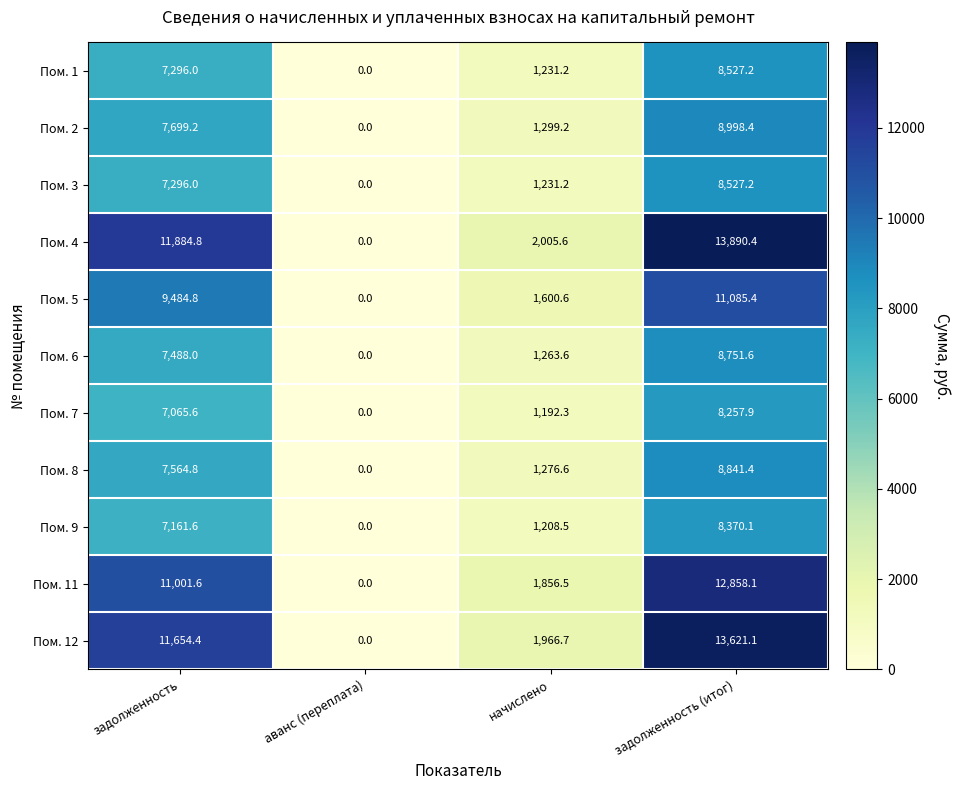

How many categories are shown in the chart?

4